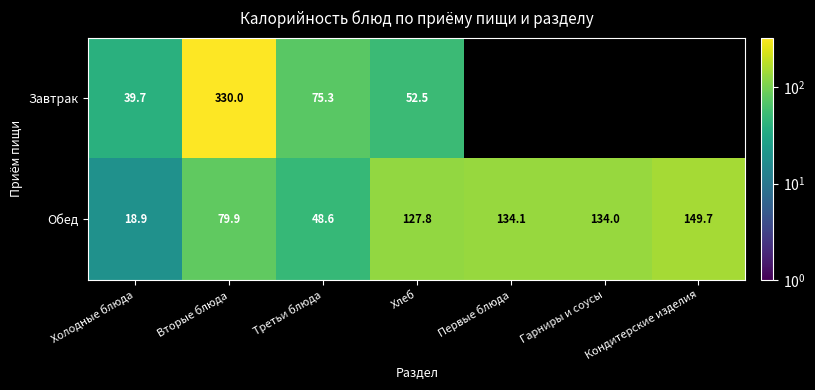

True or false: Обед has a value of 28.8 at Холодные блюда.

False